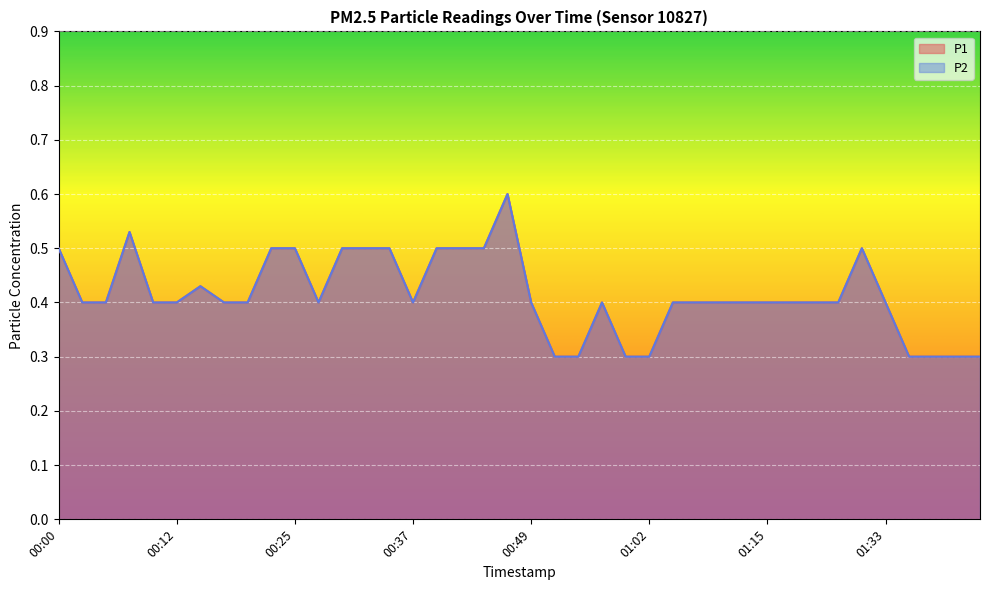

What is the maximum value shown in the chart?

0.6